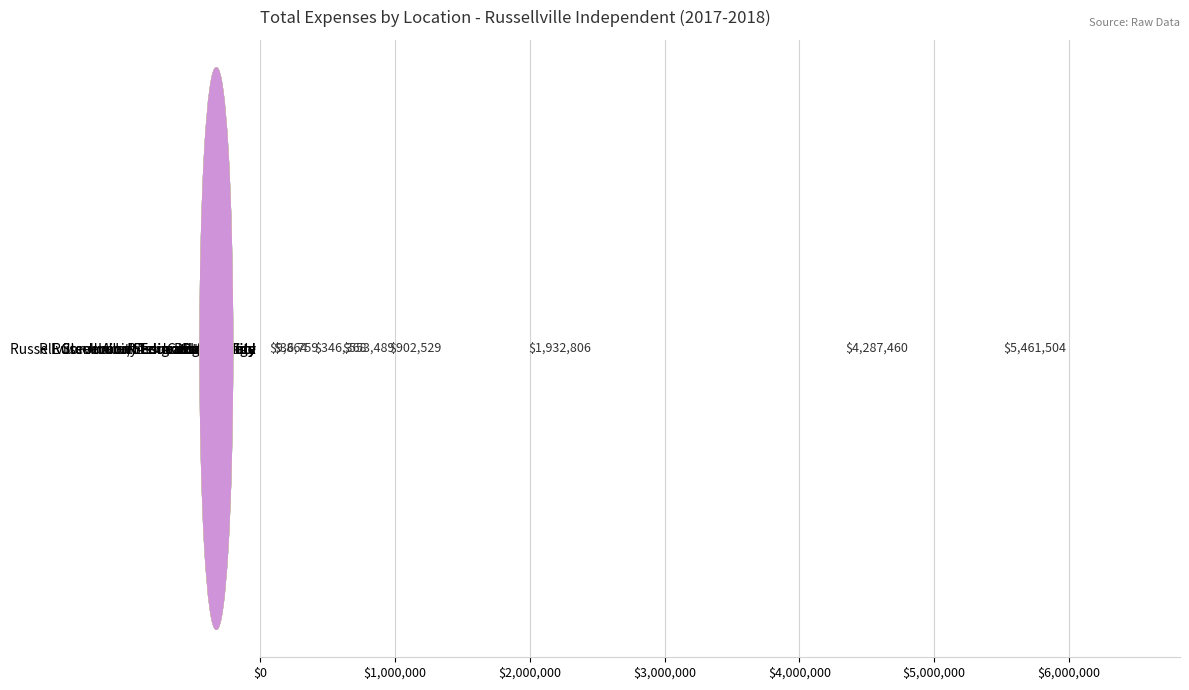

Read the value at Russellville Junior/Senior High School.

5461504.3